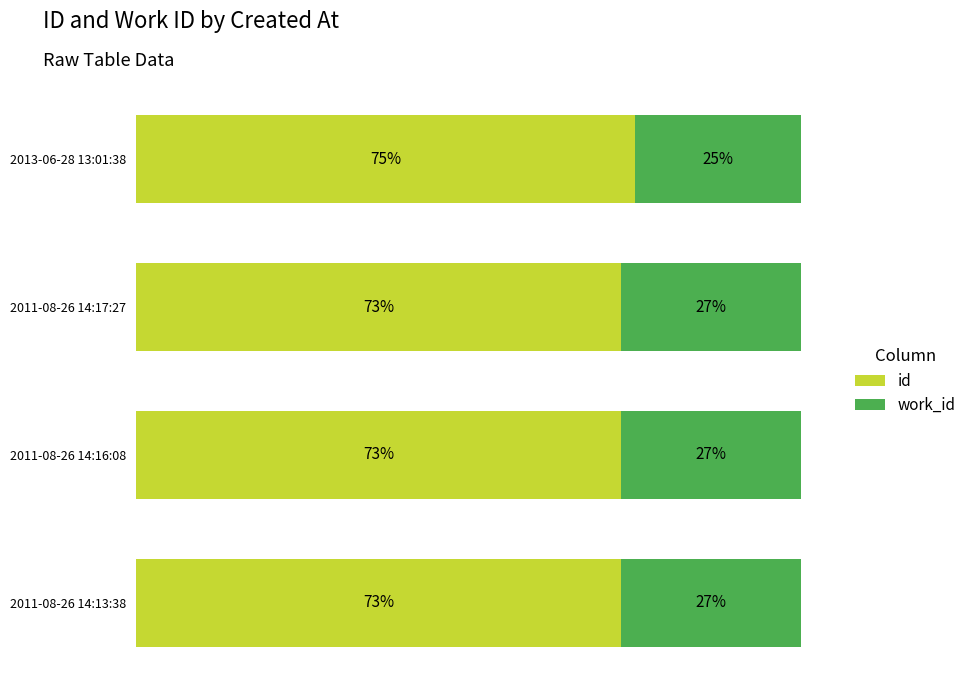

At which label does id reach its peak?

2013-06-28 13:01:38